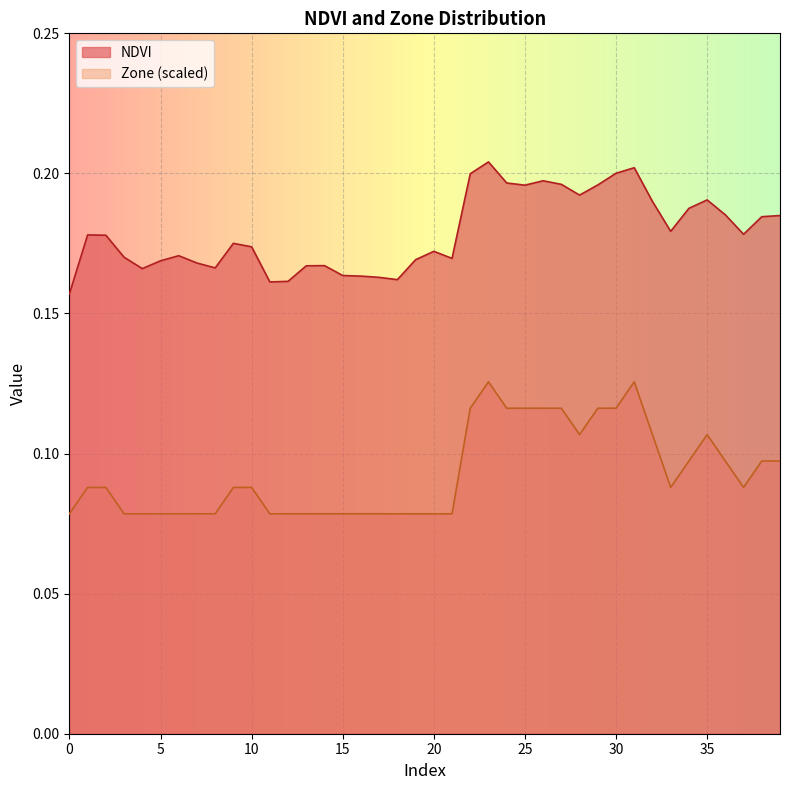

What is the total value across all series at 17?

0.2